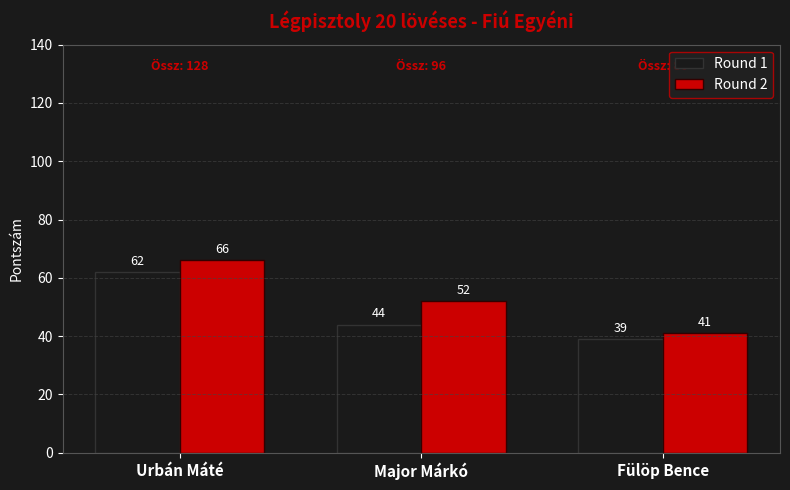

What is the total value across all series at Urbán Máté?

128